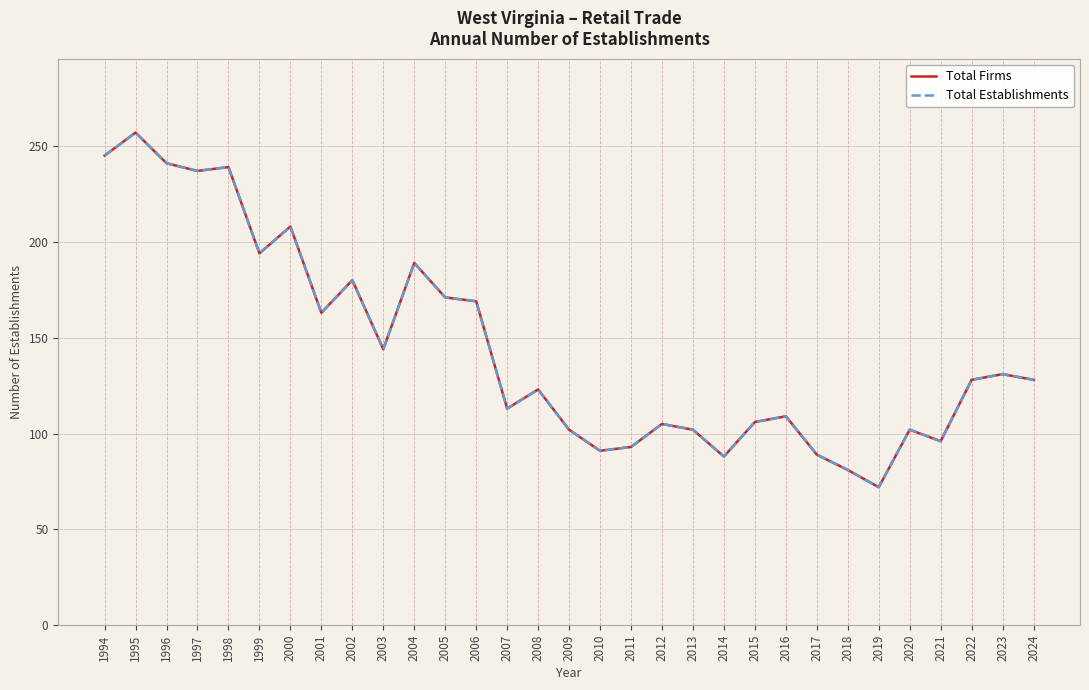

Rank the series by their maximum value, from lowest to highest.

Total Firms, Total Establishments